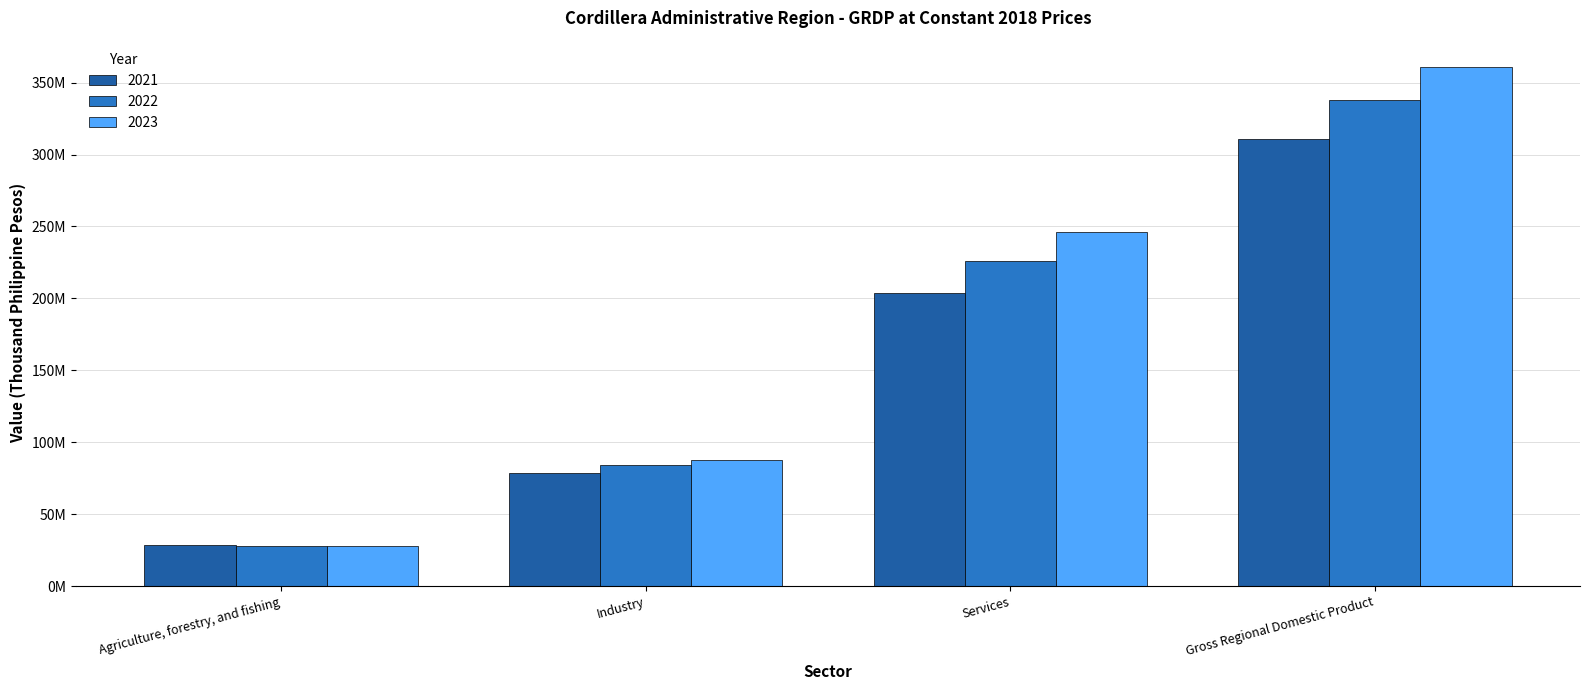

What are all the series names shown in the legend?

2021, 2022, 2023